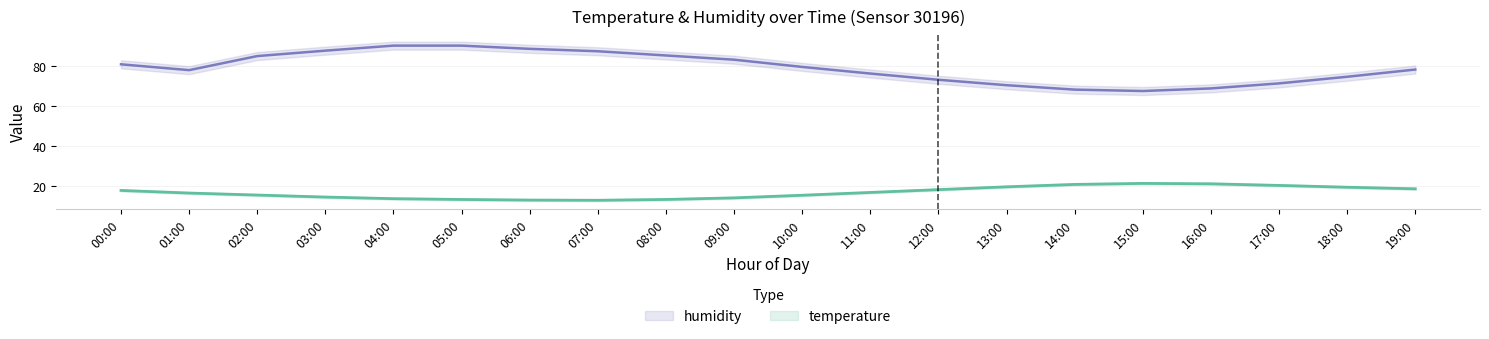

Which series has the widest spread of values?

humidity